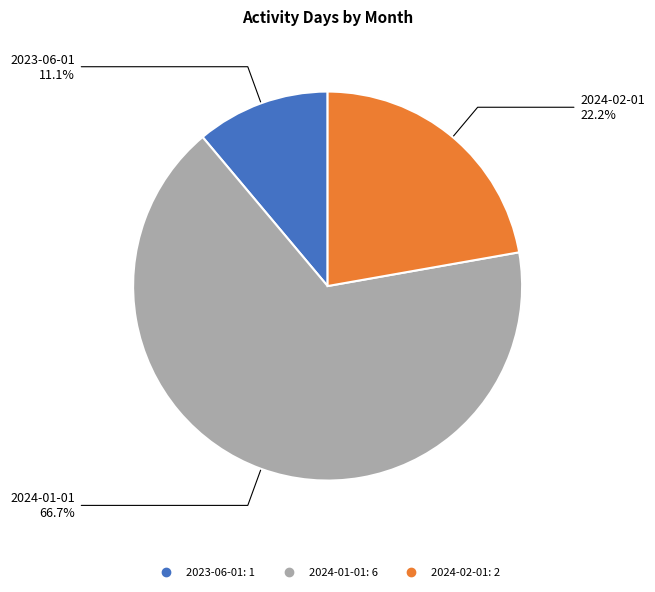

To the nearest percent, what is the combined percentage of 2023-06-01 and 2024-02-01?

33%